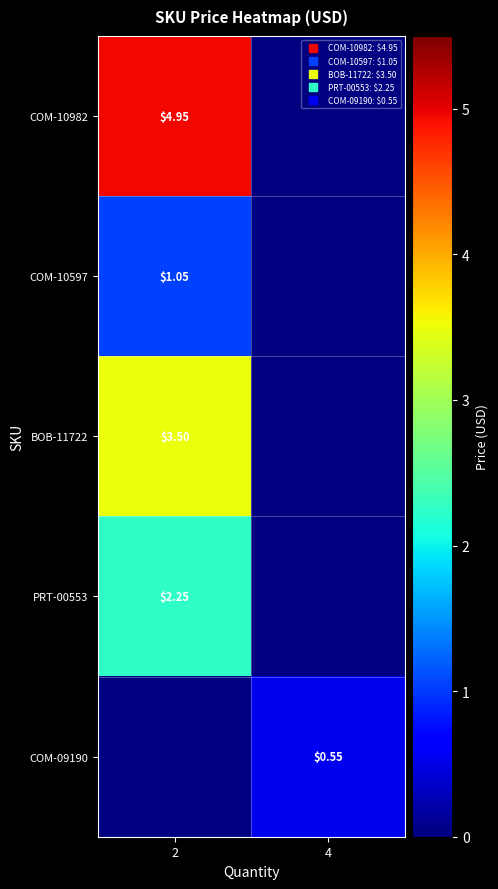

Which series has the widest spread of values?

row_0